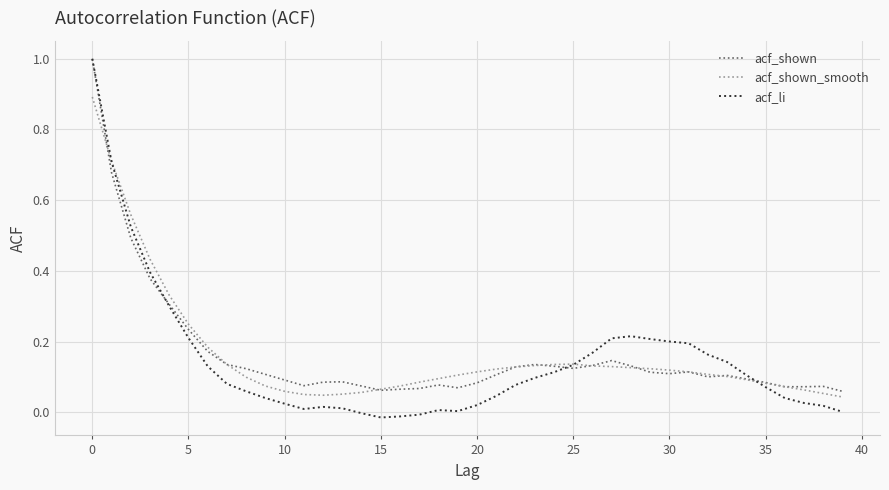

Which series has the widest spread of values?

acf_li